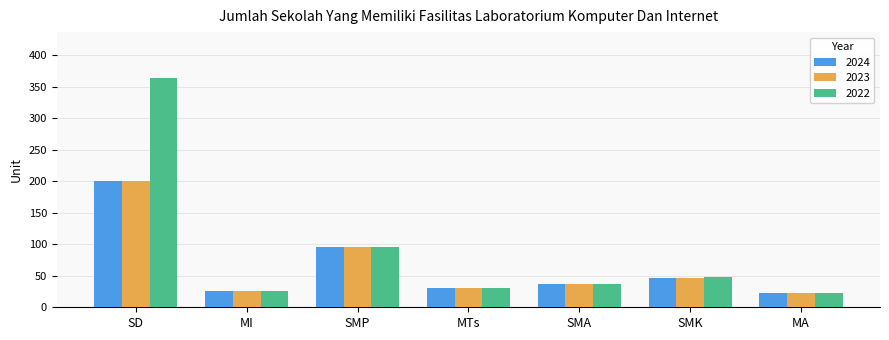

Is the value of 2023 at SD greater than the value of 2022 at SMA?

Yes